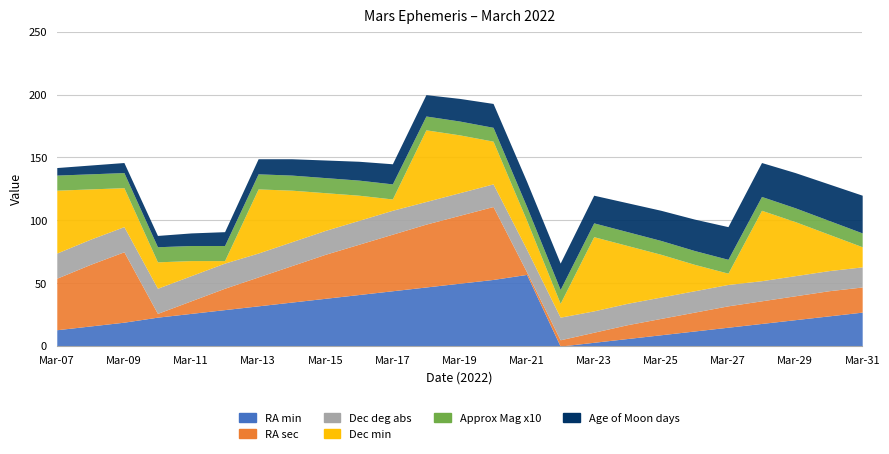

What is the difference between the maximum and minimum values in the Dec deg abs series?

4